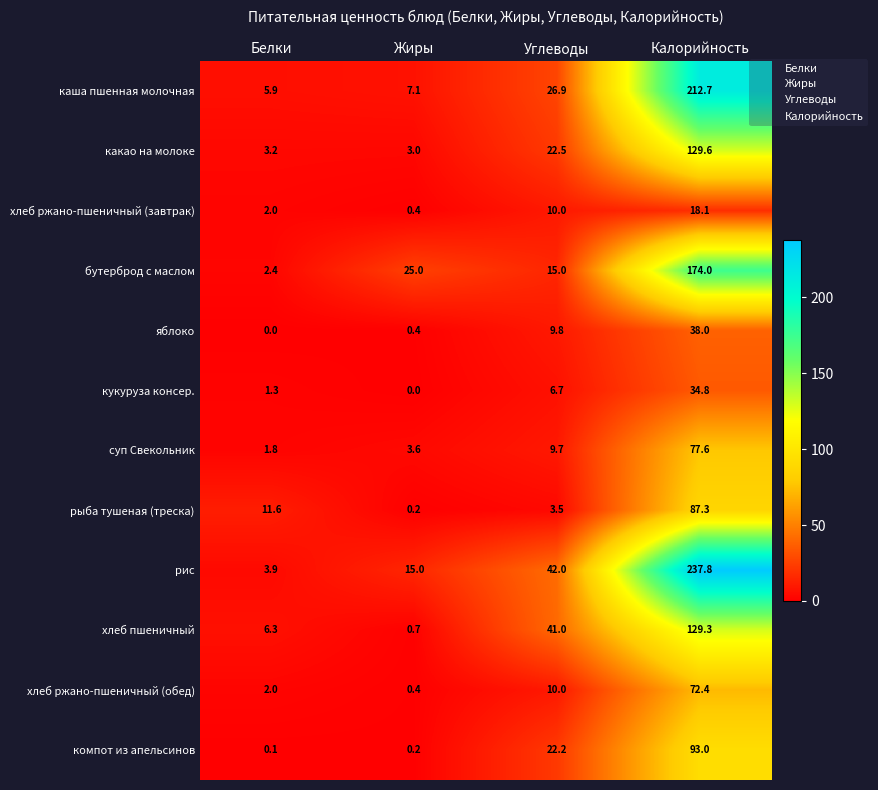

Is it true that компот из апельсинов equals 6.0 at Углеводы?

False